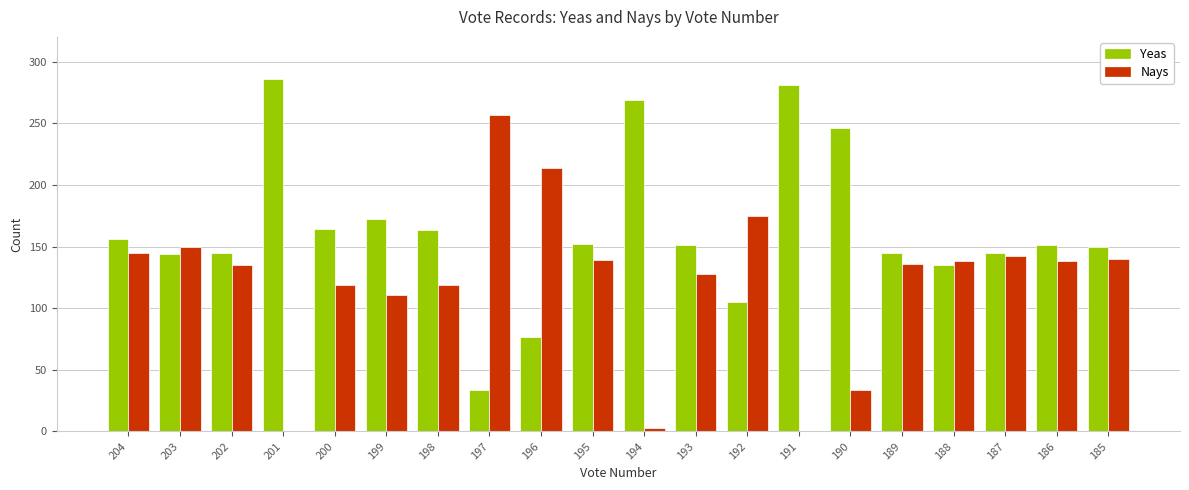

Read the Yeas value at 190.

246